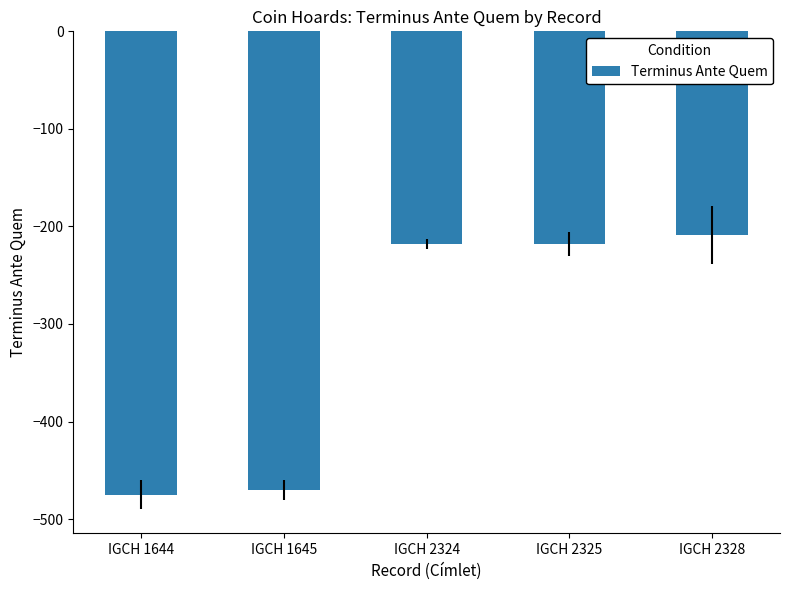

Reading right to left, what are all the values shown in this chart?

-209	-218	-218	-470	-475